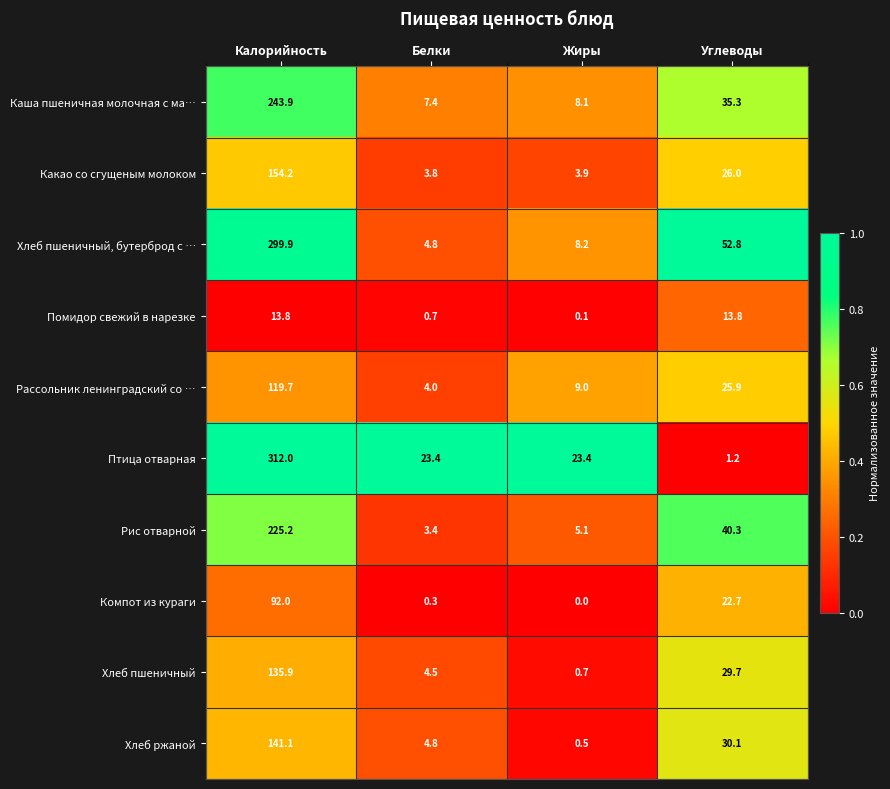

At which label does Компот из кураги reach its minimum?

Жиры